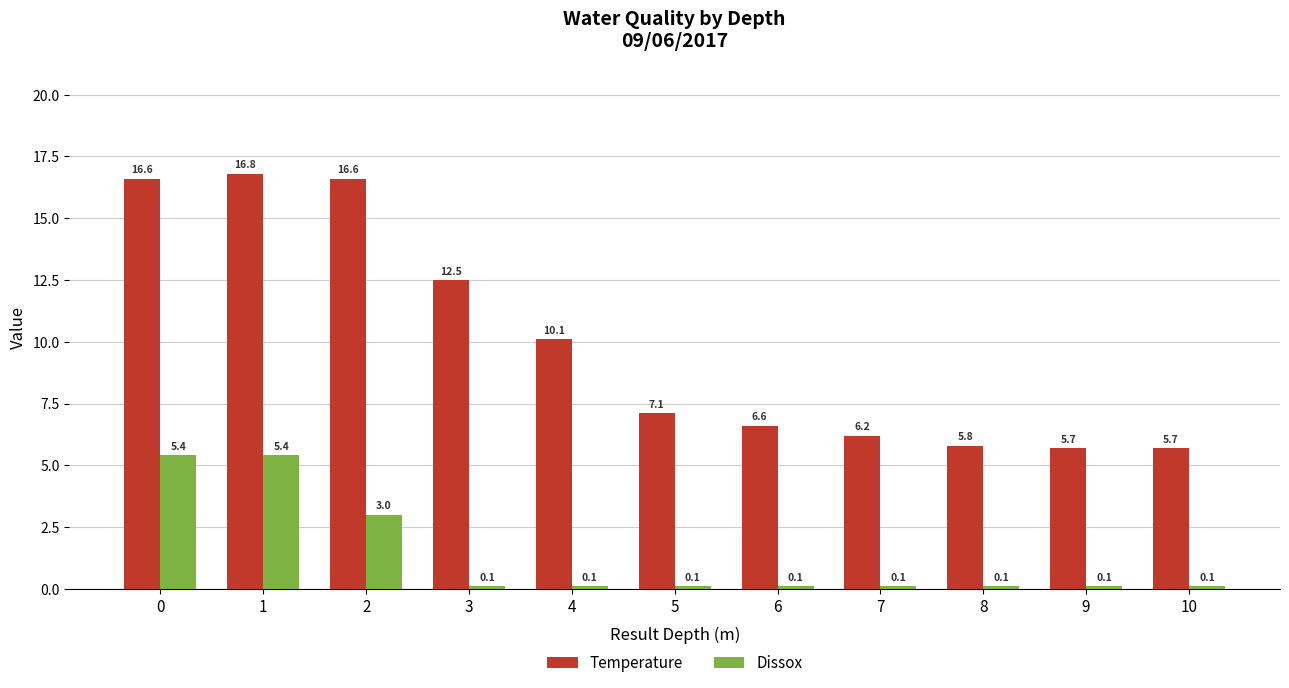

At how many categories does at least one series exceed 9?

5